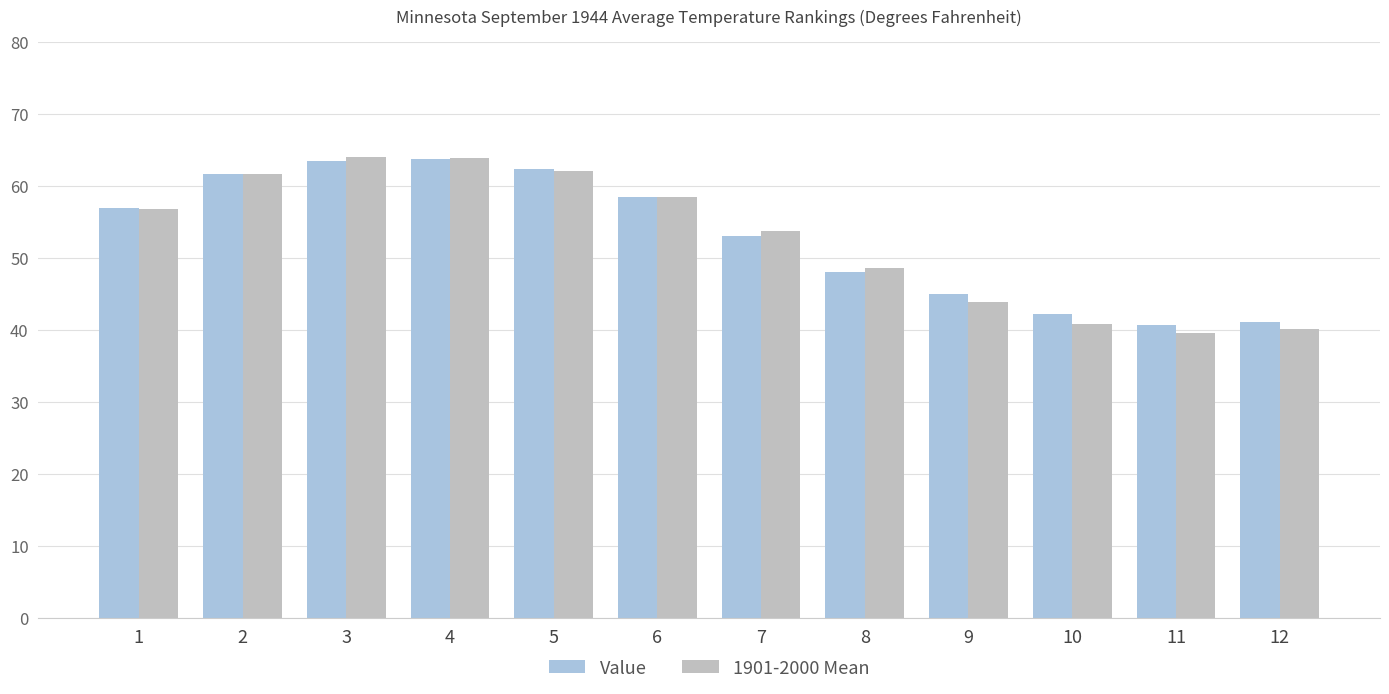

The value of Value at 2 is 97.3. True or false?

False